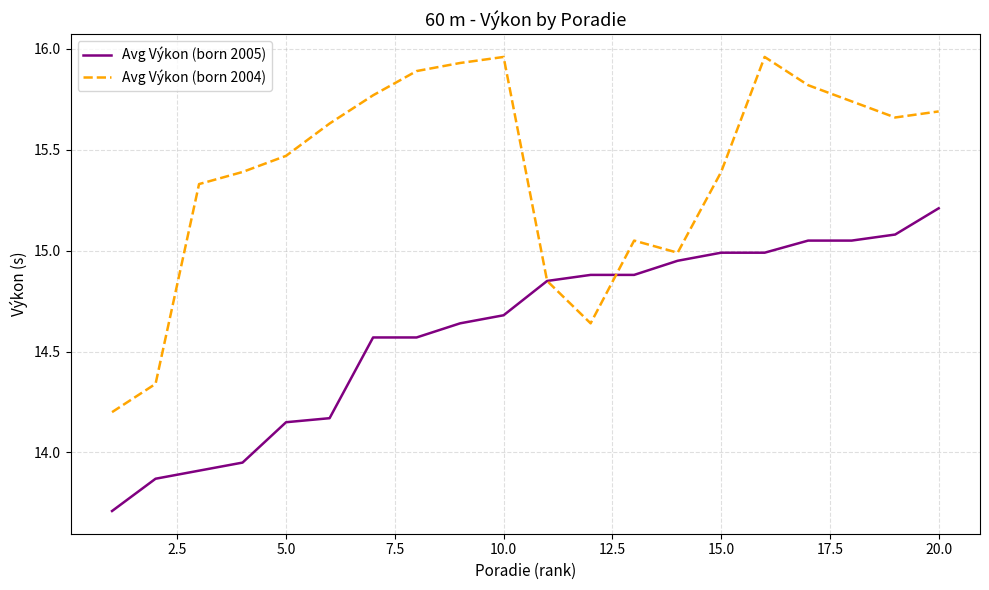

List the series in order of their peak value, lowest first.

Avg Výkon (born 2005), Avg Výkon (born 2004)